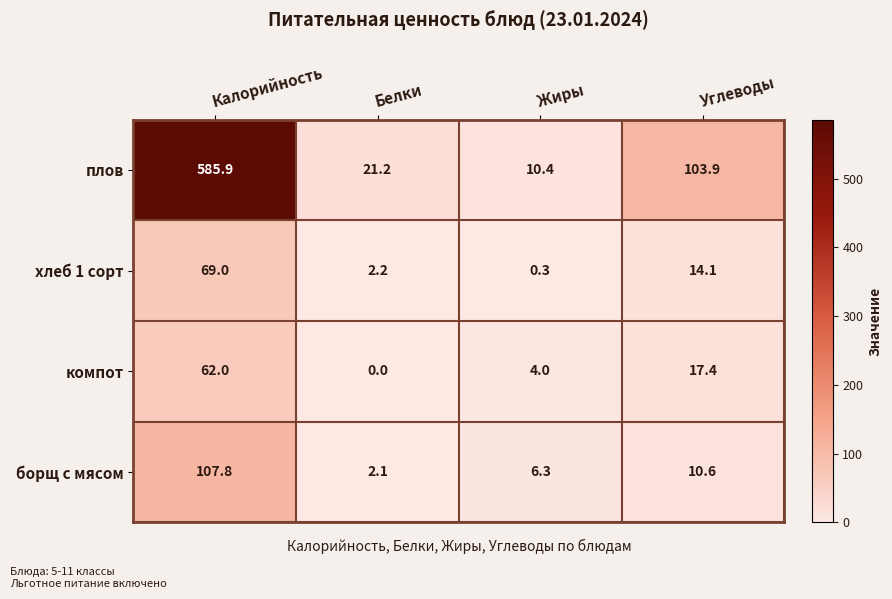

Which category has the highest value across all series?

Калорийность